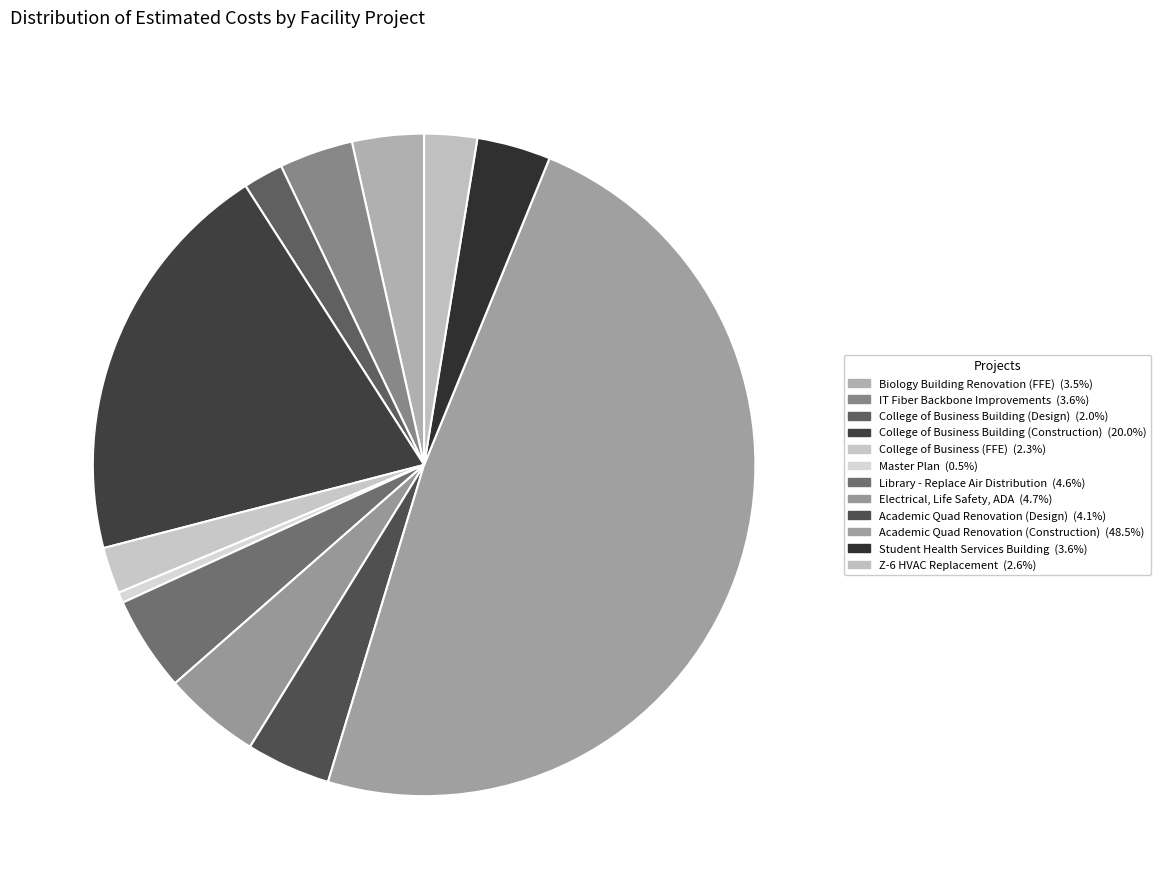

What is the ratio of the value at Library - Replace Air Distribution to the value at Biology Building Renovation (FFE)?

1.3